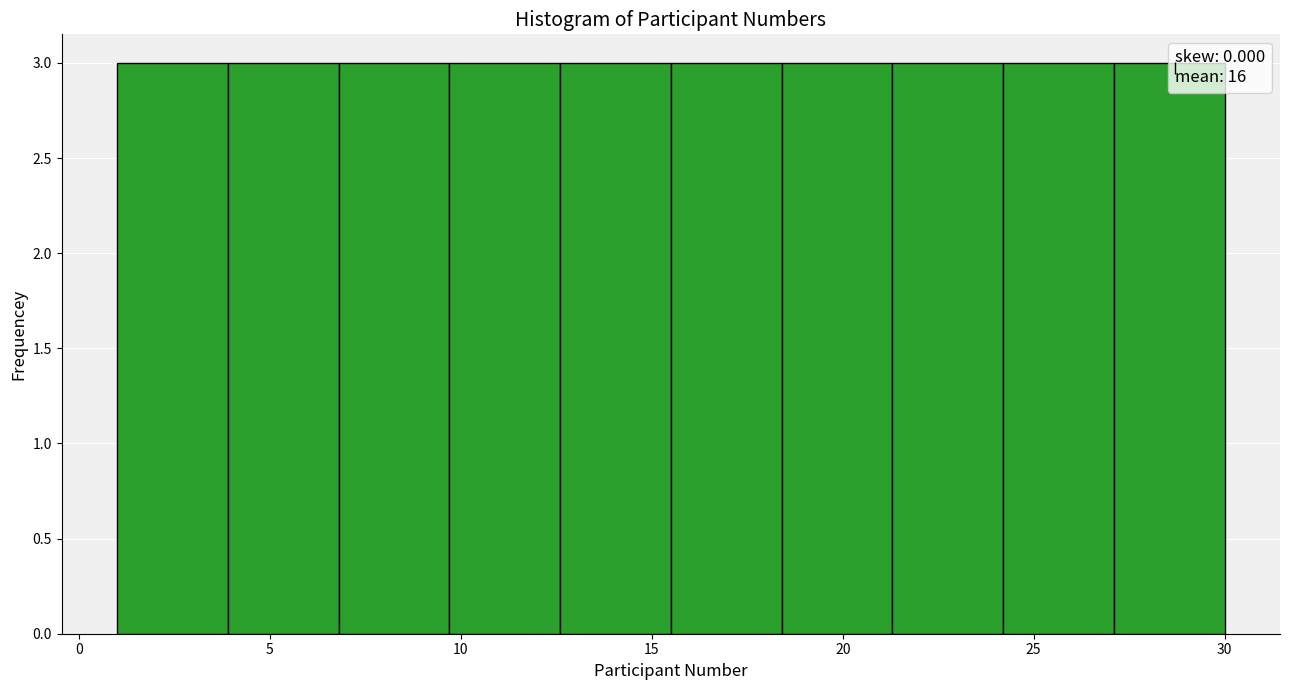

Reading left to right, list every bar in this chart as the range it spans on the x-axis followed by its height. Neither the bar edges nor the heights are printed on the chart, so give them approximately, as read against the axes.

1.0 to 3.9: 3
3.9 to 6.8: 3
6.8 to 9.7: 3
9.7 to 12.6: 3
12.6 to 15.5: 3
15.5 to 18.4: 3
18.4 to 21.3: 3
21.3 to 24.2: 3
24.2 to 27.1: 3
27.1 to 30.0: 3